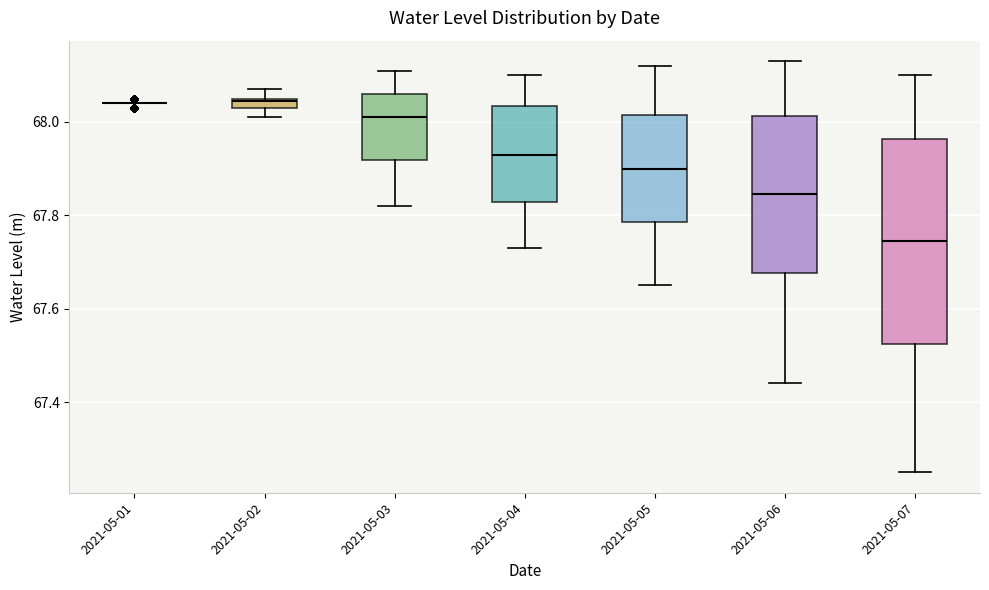

Where does the upper whisker of the box for 2021-05-03 end on the y-axis? The values are not printed on the chart, so give them approximately, as read against the axis.

68.12